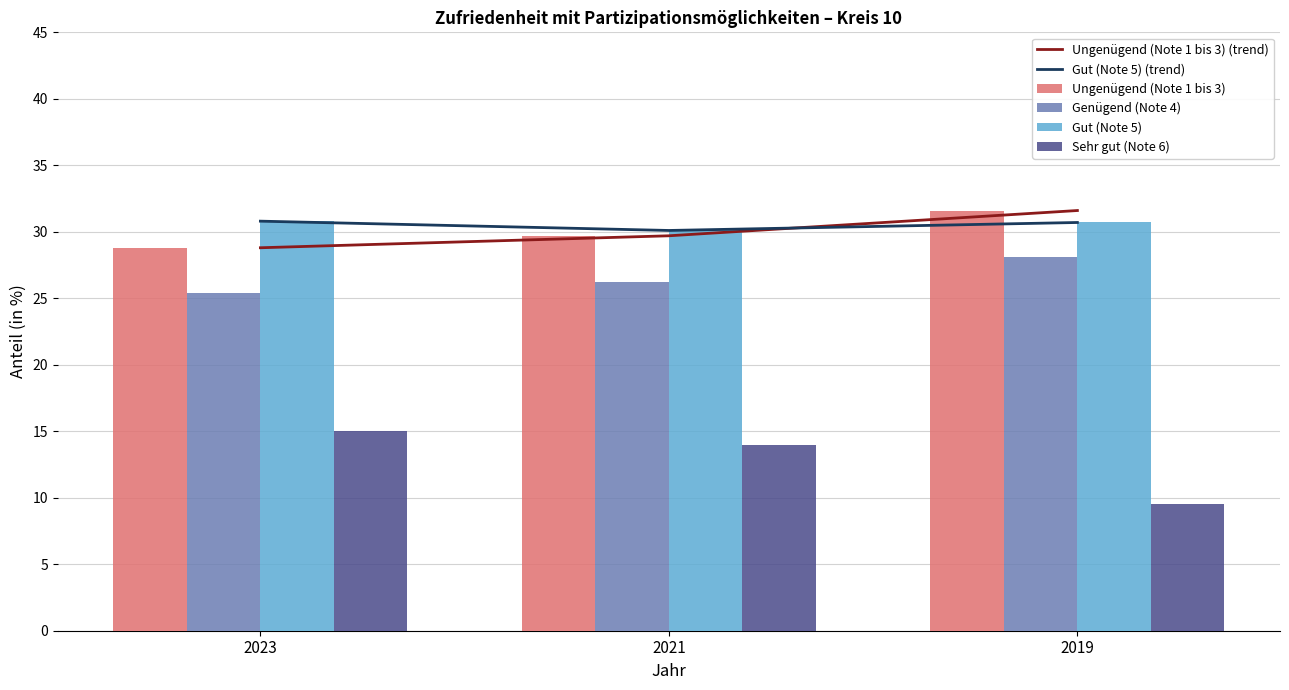

Between 2023 and 2021, which is larger?

2021